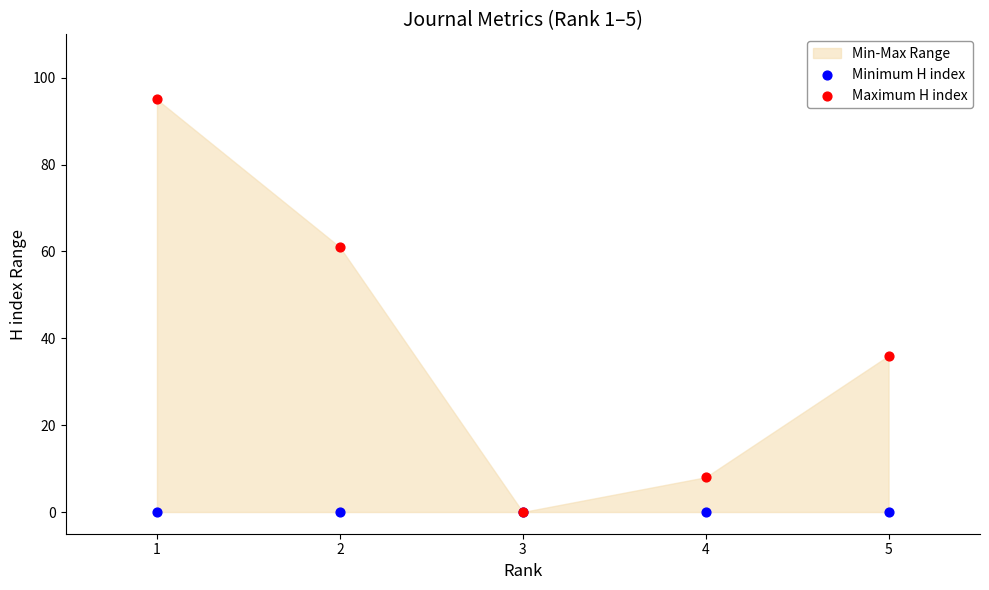

In the Maximum H index series, what Y value is closest to 47?

36